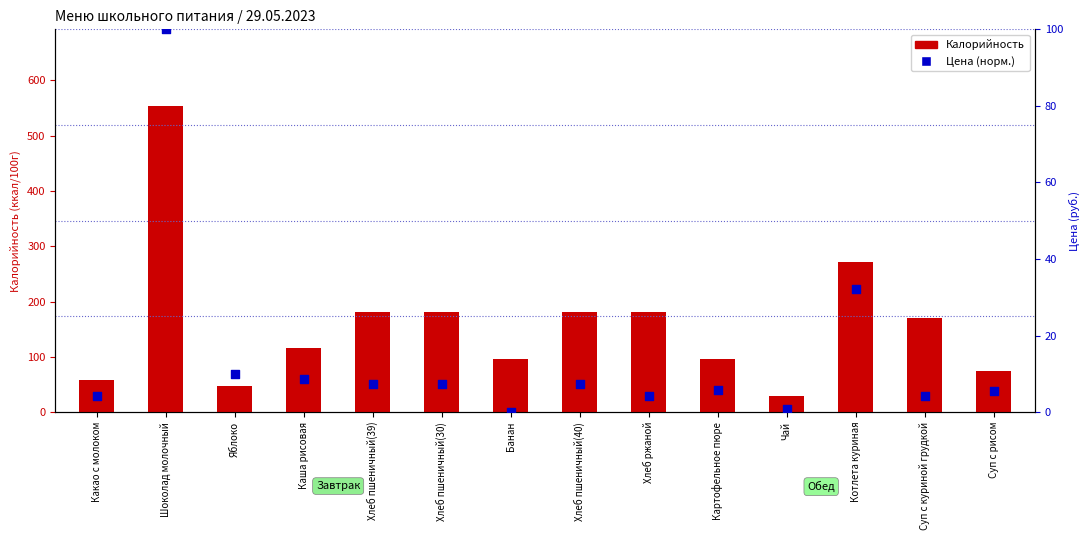

Which series has the largest total across all categories?

Калорийность